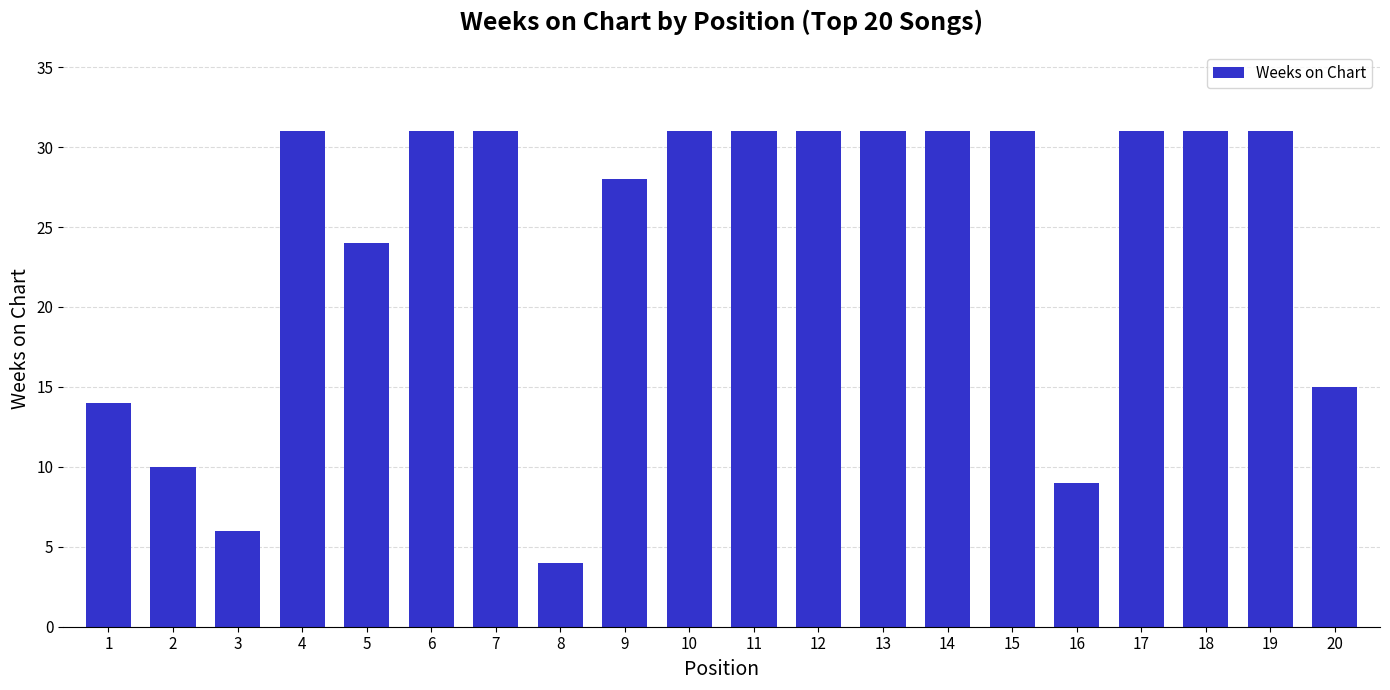

What is the value of the 19th bar from the left?

31